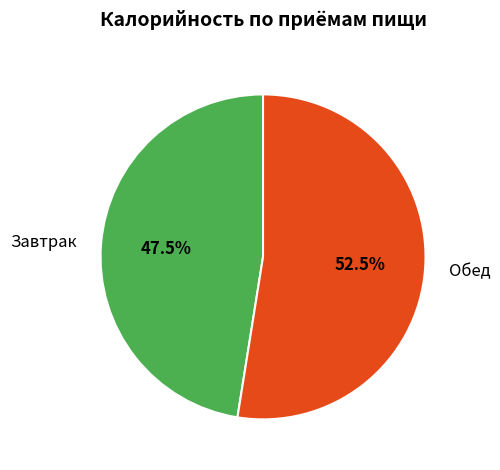

Does Обед represent more than half of the total?

Yes